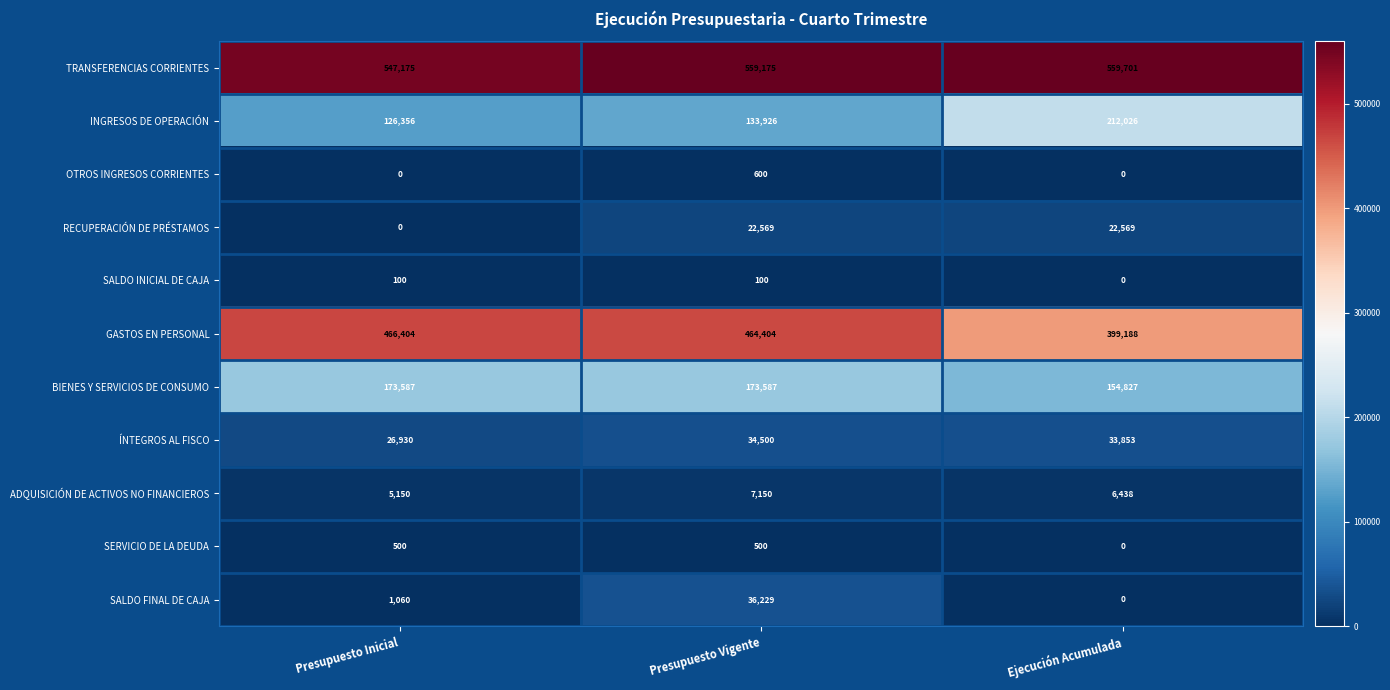

At how many categories does at least one series exceed 176695?

3